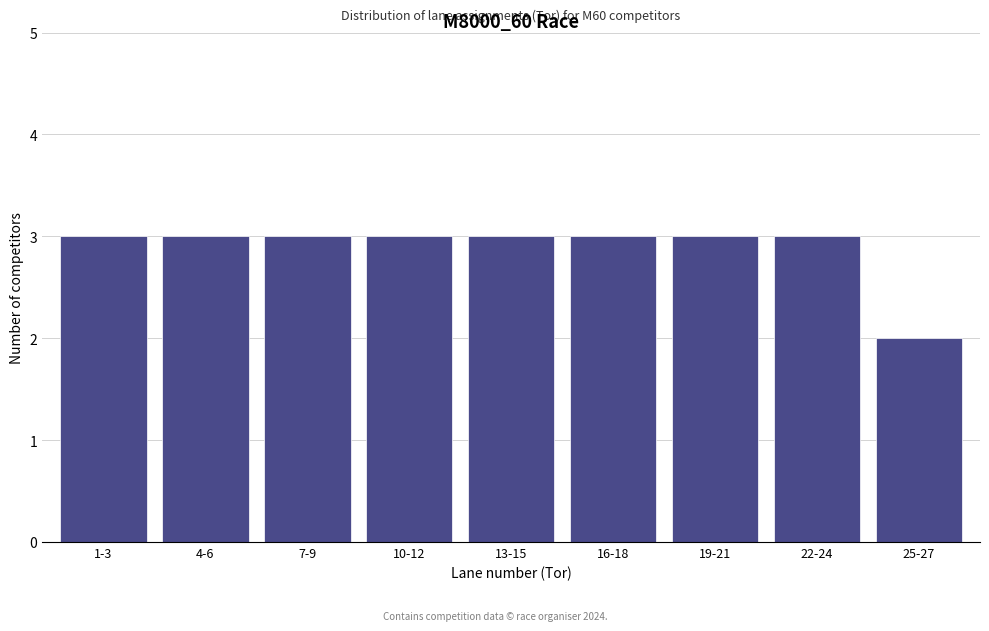

Reading left to right, what are all the values shown in this chart?

1-3=3	4-6=3	7-9=3	10-12=3	13-15=3	16-18=3	19-21=3	22-24=3	25-27=2